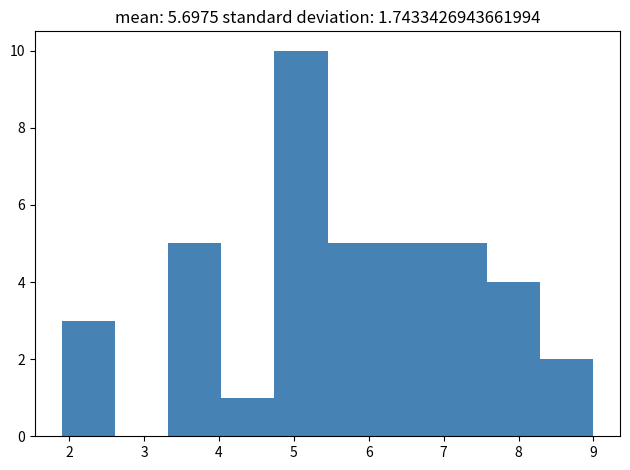

What is the height of the bar covering 3.32 to 4.03 on the x-axis? Neither the bar edges nor the heights are printed on the chart, so give them approximately, as read against the axes.

5